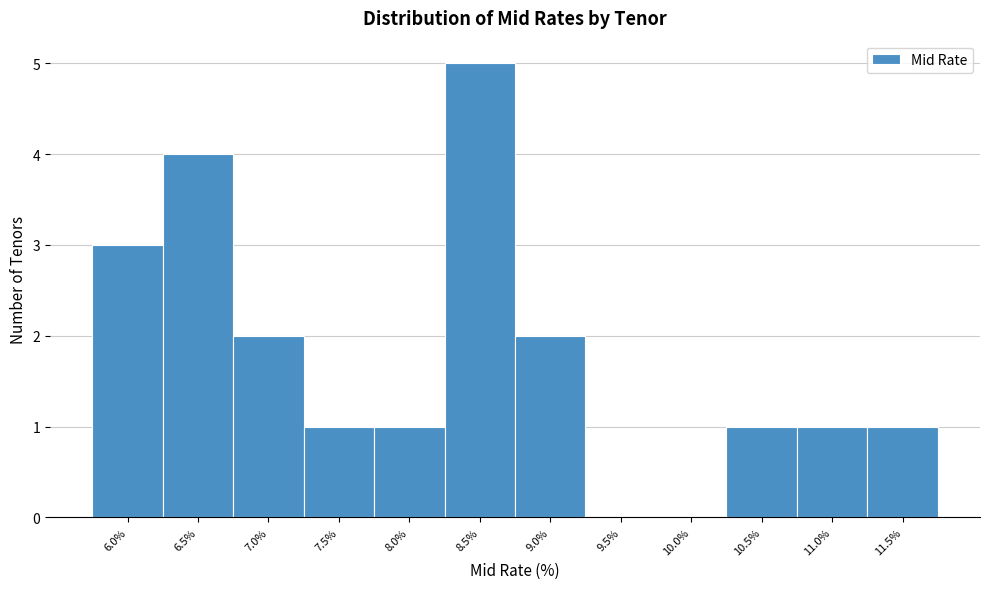

Reading left to right, transcribe all the data shown in this chart.

6.0%=3	6.5%=4	7.0%=2	7.5%=1	8.0%=1	8.5%=5	9.0%=2	9.5%=0	10.0%=0	10.5%=1	11.0%=1	11.5%=1